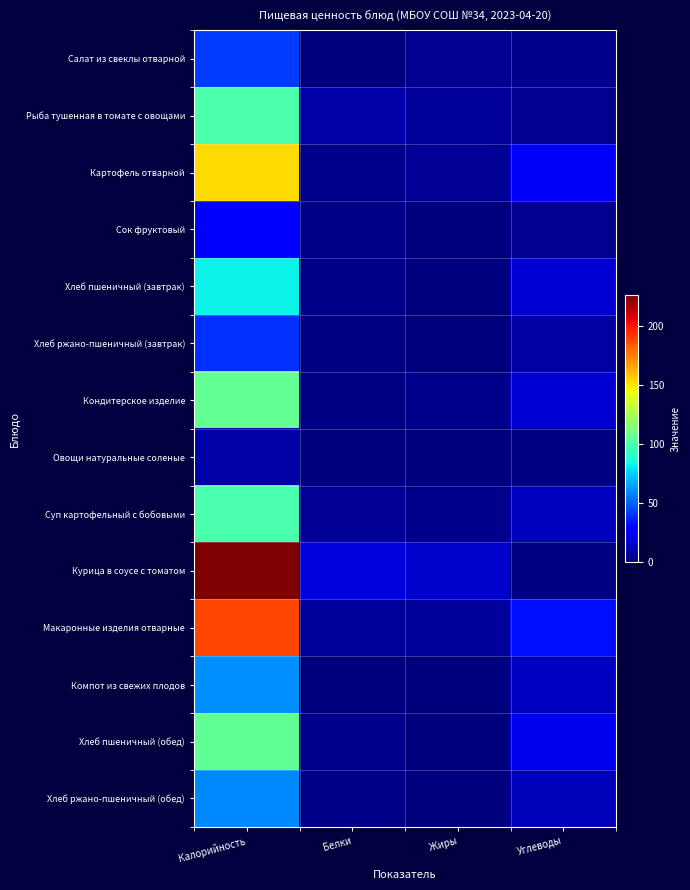

Which series changed the most between Калорийность and Жиры?

Курица в соусе с томатом